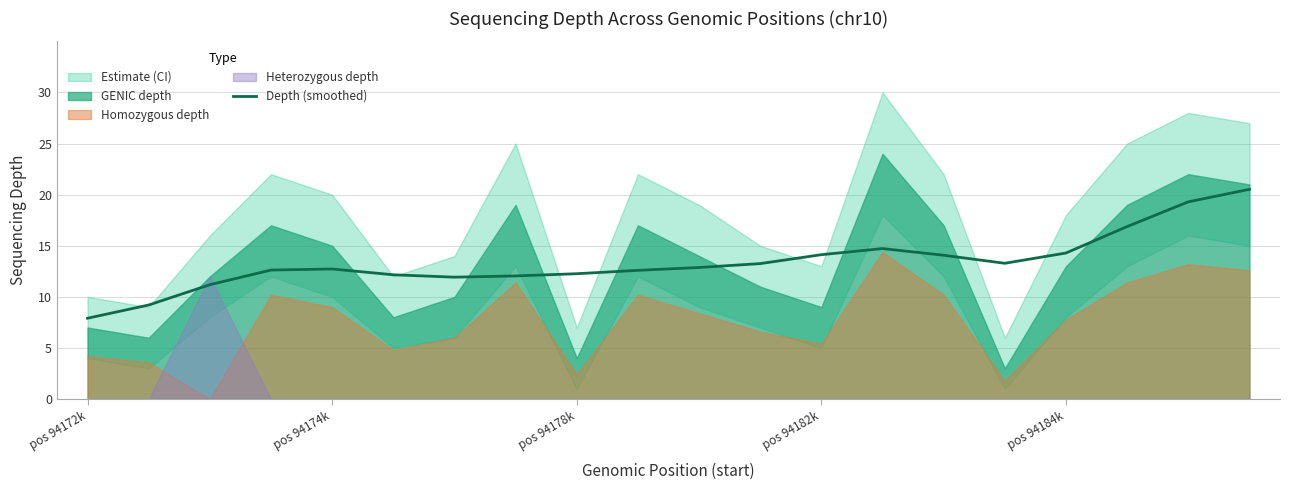

True or false: there are more than 1 points higher than both neighbors.

True